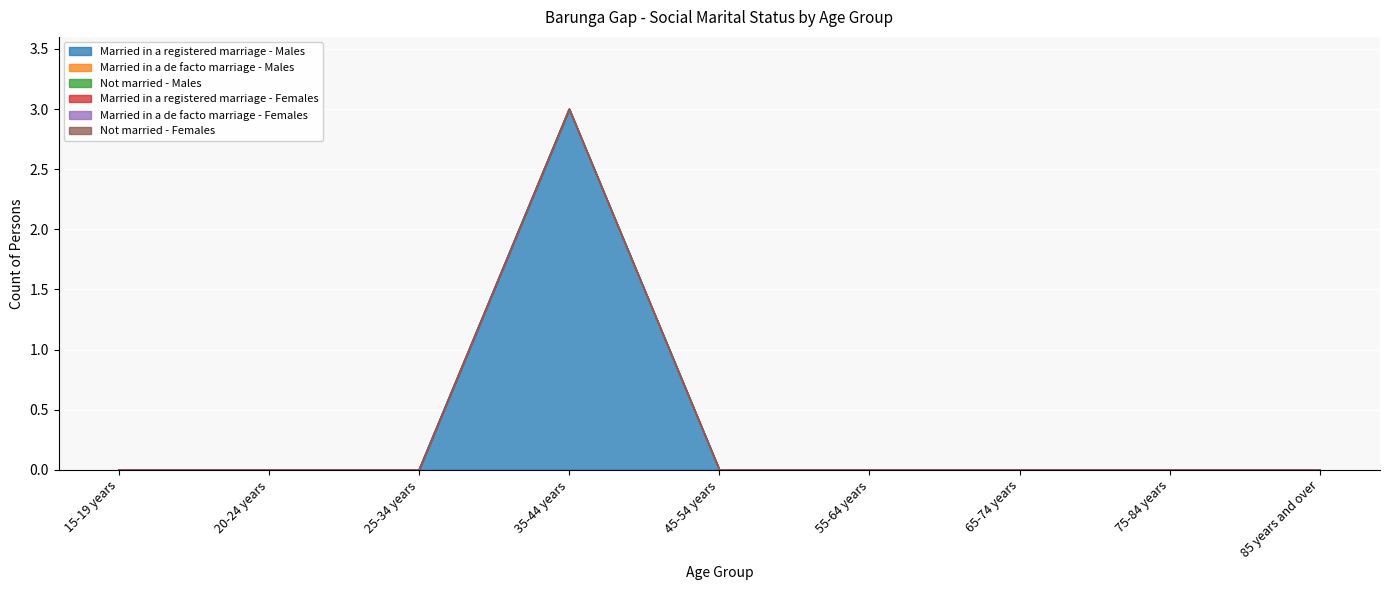

Between 20-24 years and 25-34 years, which series saw the biggest shift?

Married in a registered marriage - Males